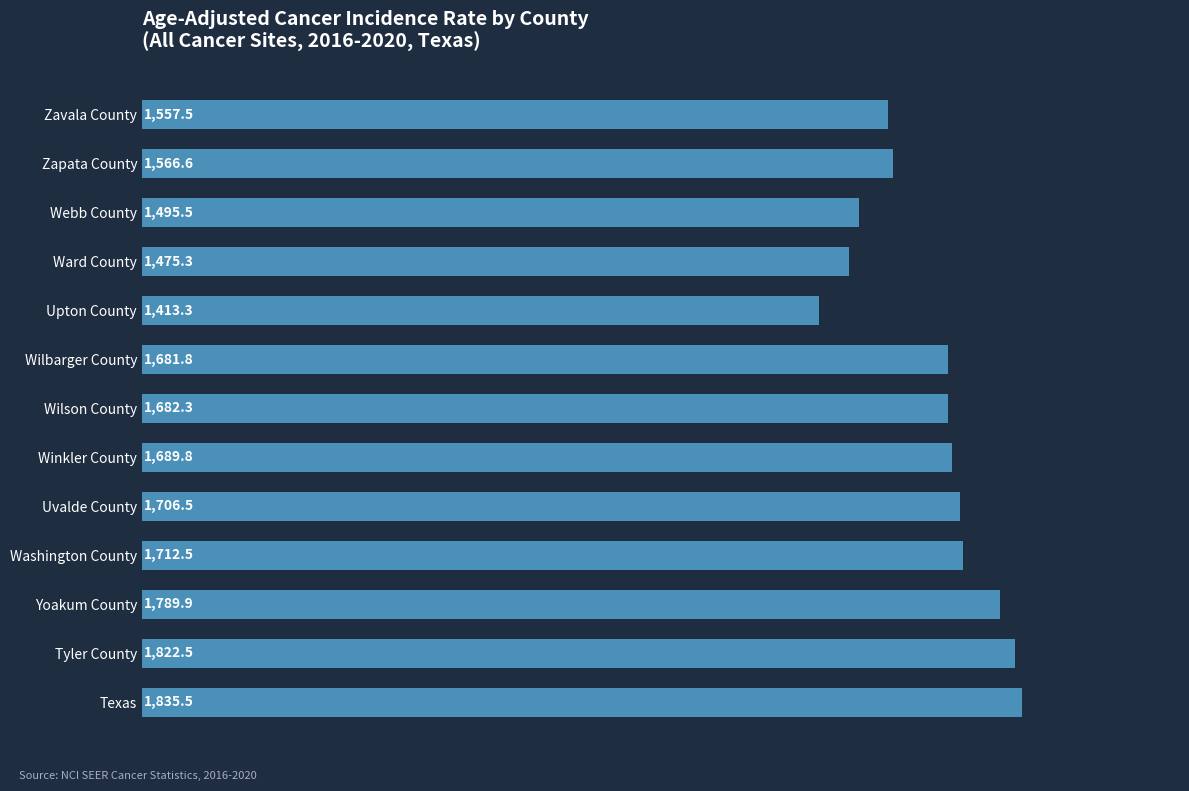

How many data points does each series have?

13